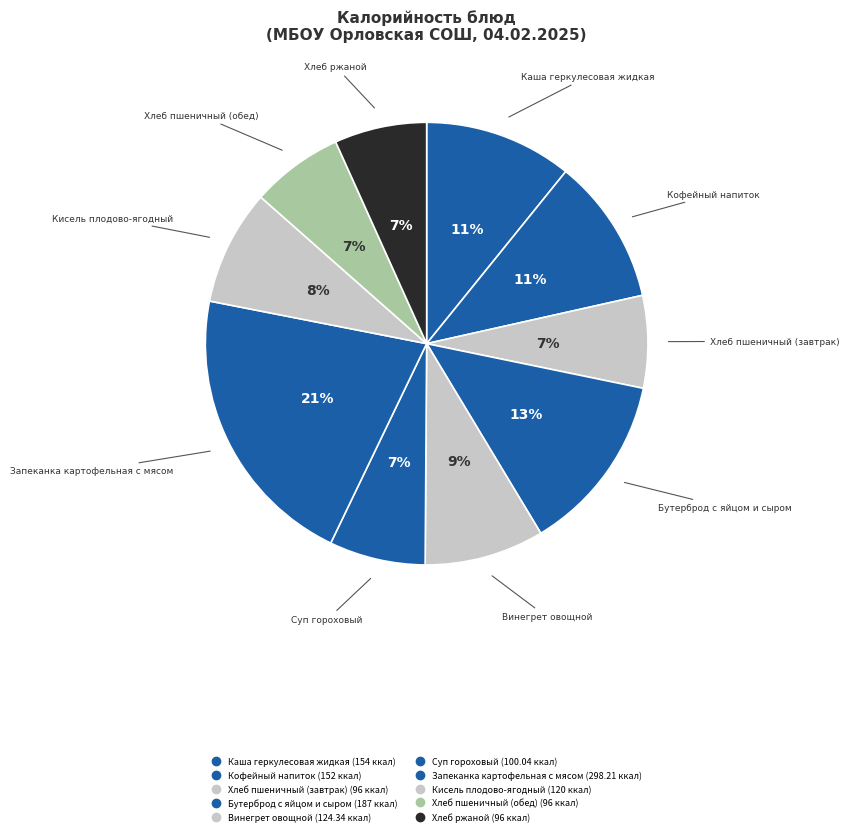

Rank the categories by value from lowest to highest.

Хлеб пшеничный (завтрак), Хлеб пшеничный (обед), Хлеб ржаной, Суп гороховый, Кисель плодово-ягодный, Винегрет овощной, Кофейный напиток, Каша геркулесовая жидкая, Бутерброд с яйцом и сыром, Запеканка картофельная с мясом